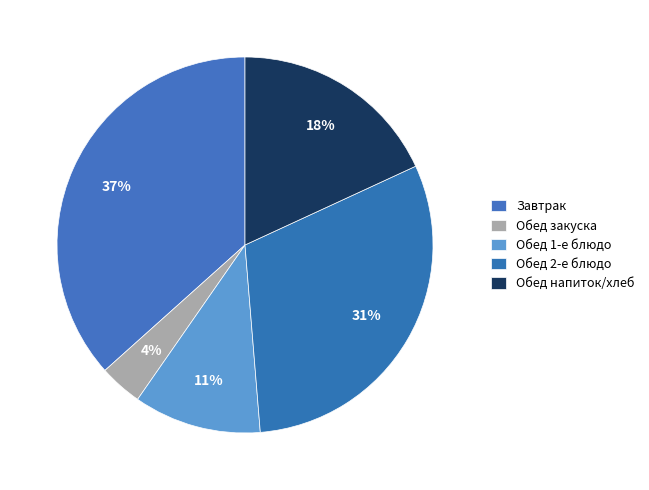

How many segments does this pie chart have?

5